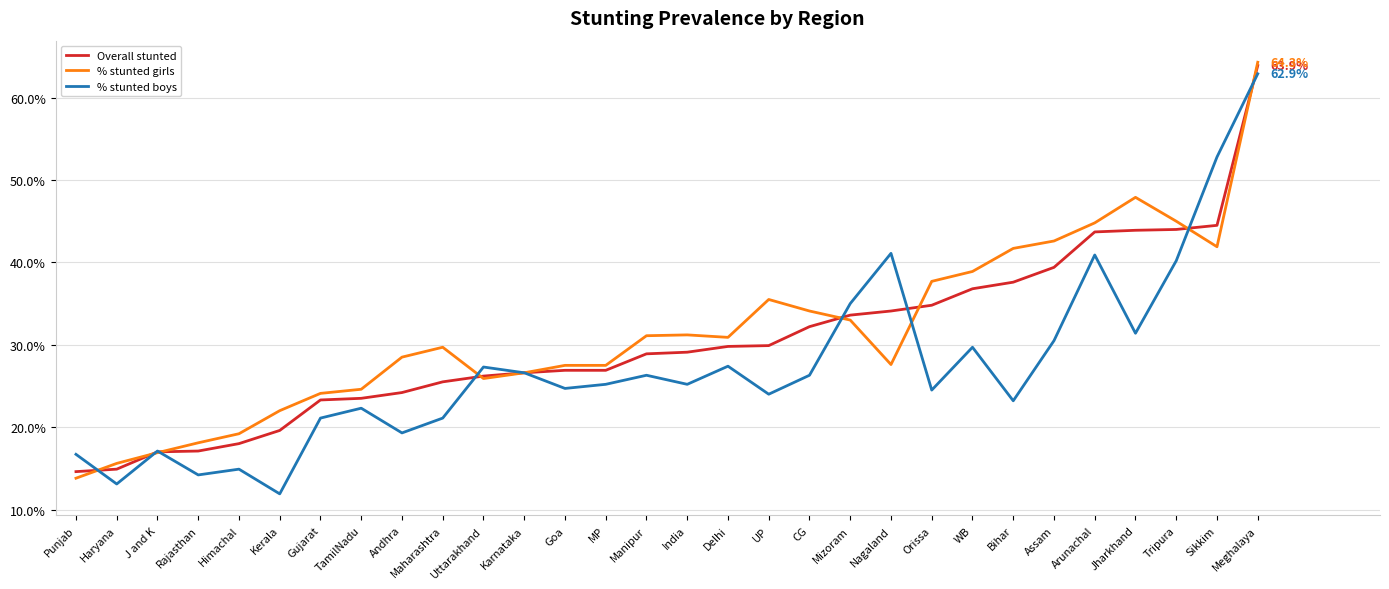

How many lines are shown in the chart?

3